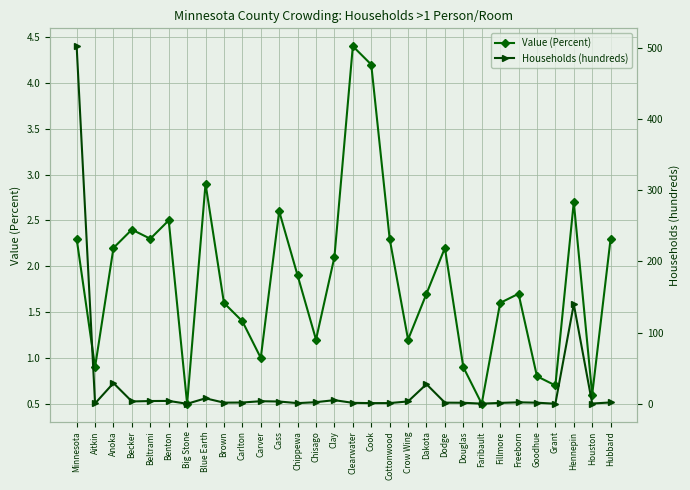

How many values in the Value (Percent) series exceed 1?

22